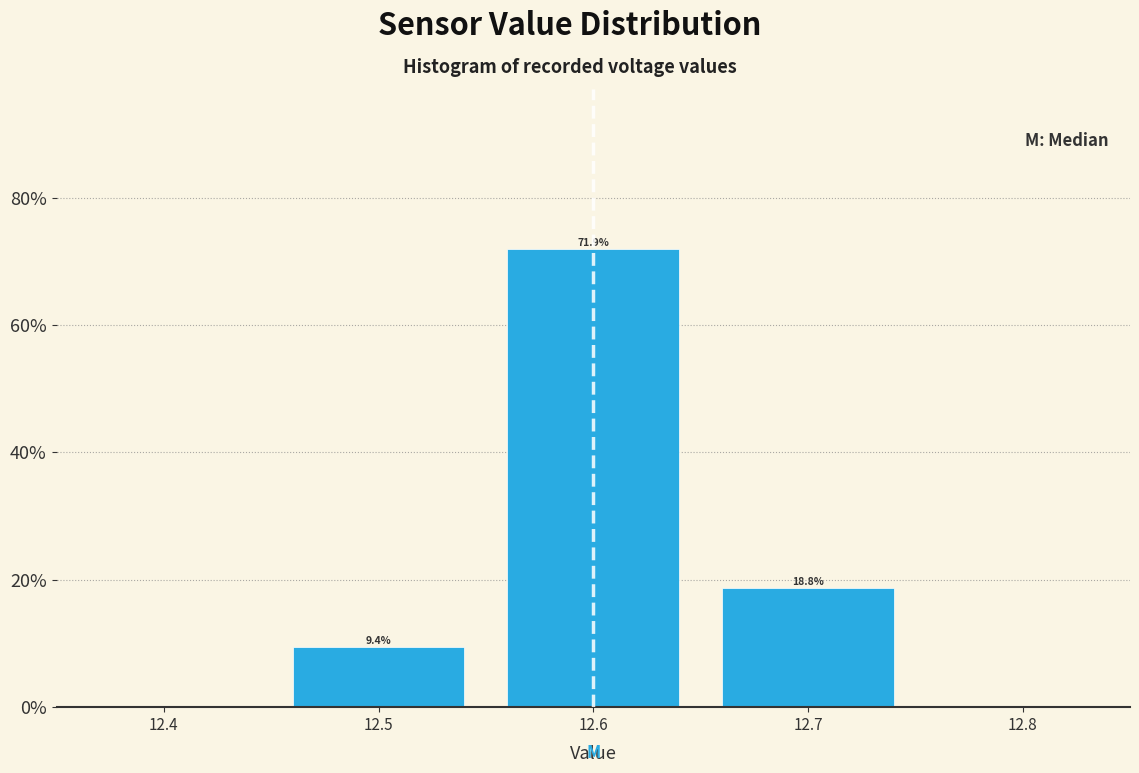

Which range on the x-axis has the tallest bar?

12.55 to 12.65